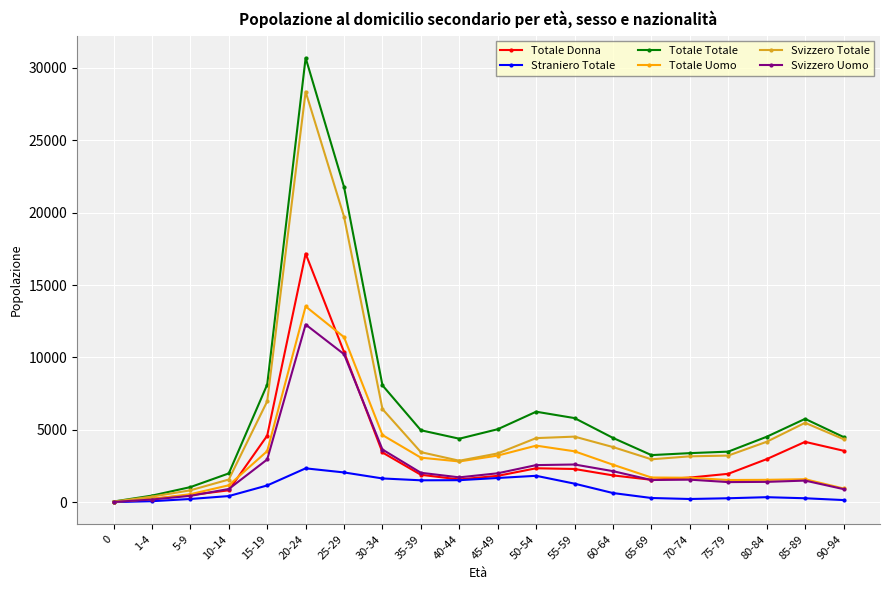

True or false: Svizzero Totale has more than 2 interior local peaks.

True